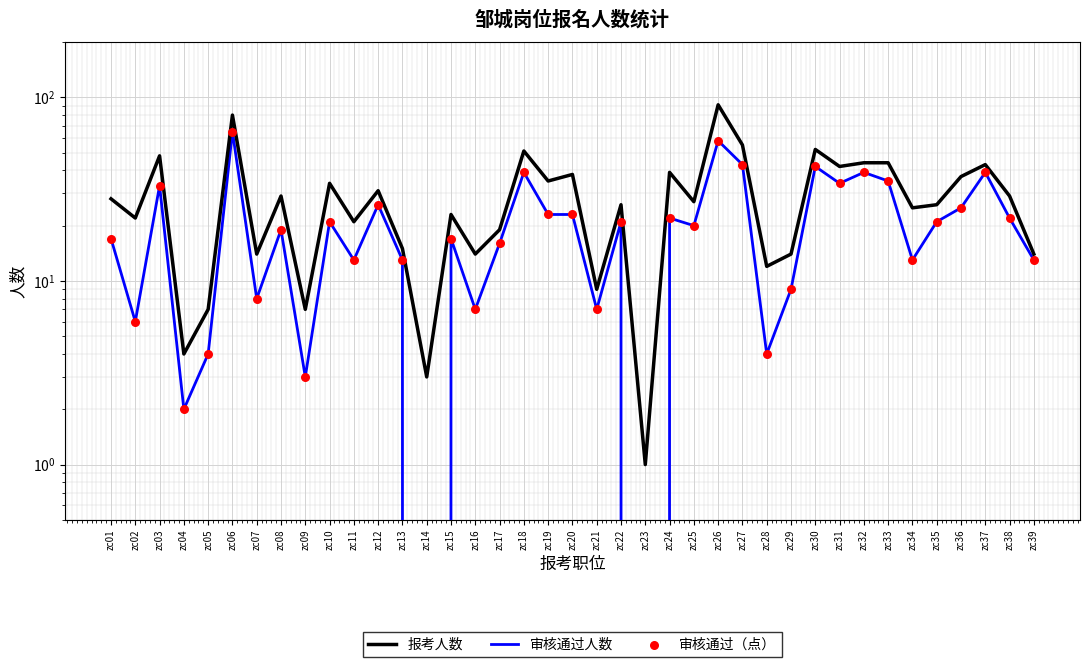

Which series has the largest total across all categories?

报考人数